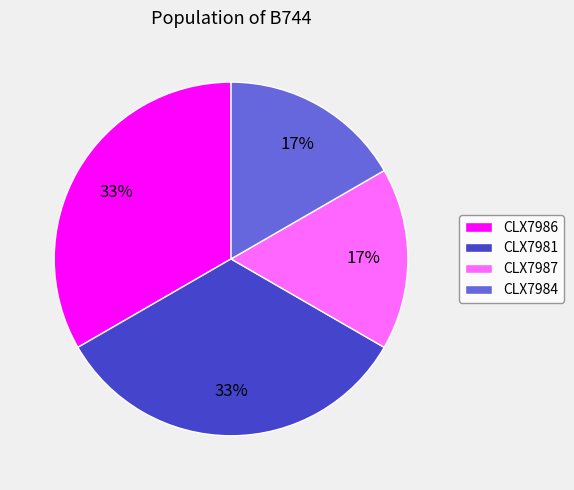

To the nearest percent, what portion does CLX7981 represent?

33%